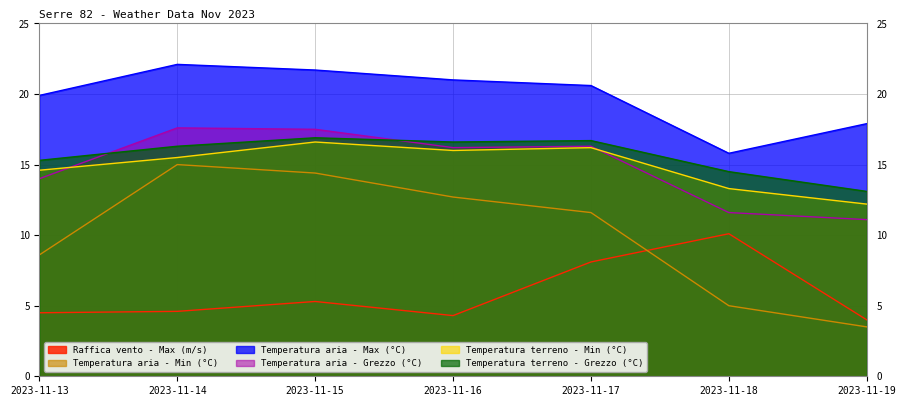

List the labels in order of Temperatura aria - Max (°C) value, smallest first.

2023-11-18, 2023-11-19, 2023-11-13, 2023-11-17, 2023-11-16, 2023-11-15, 2023-11-14